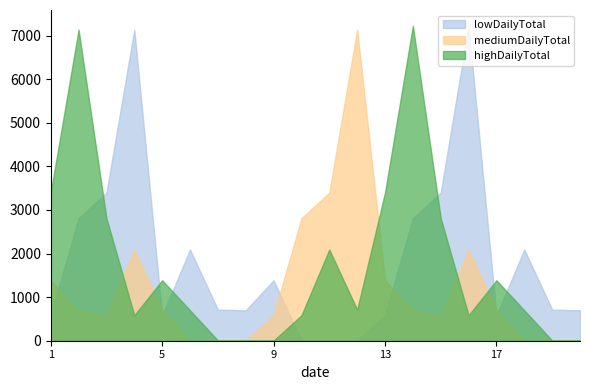

How many data points does each series have?

20